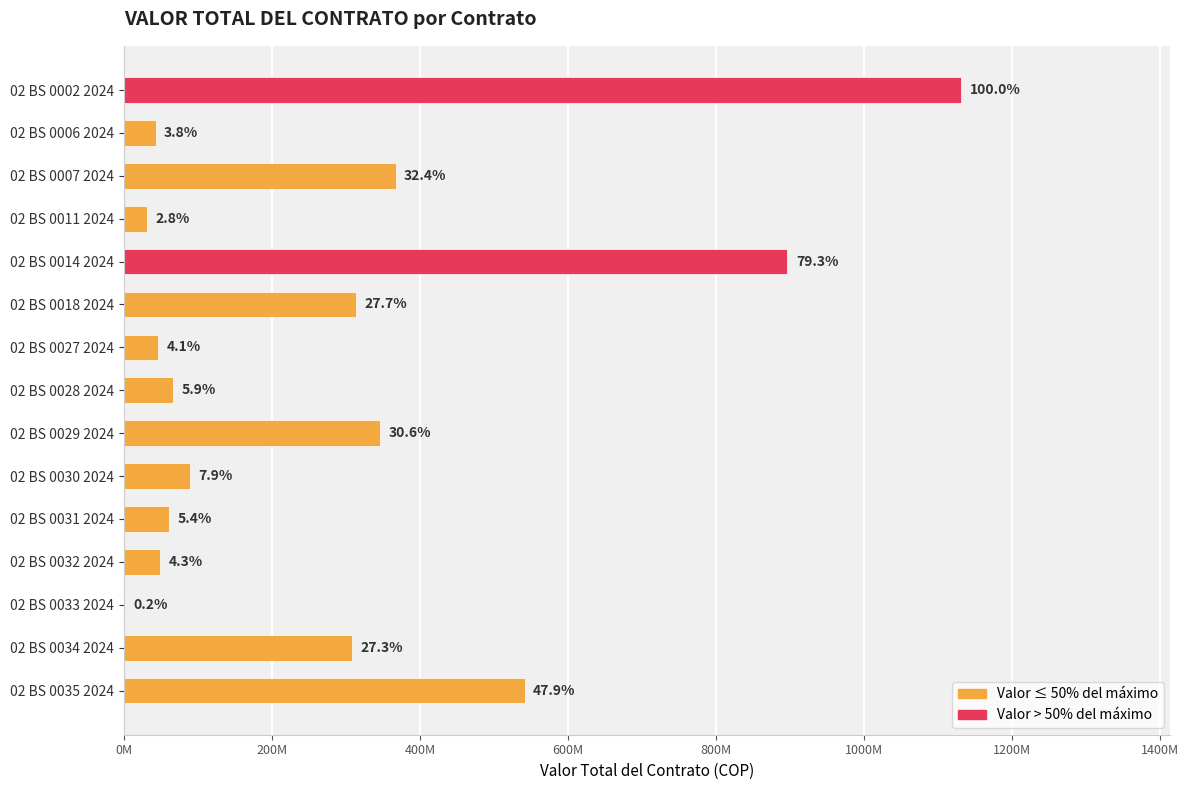

Are the bars horizontal?

Yes